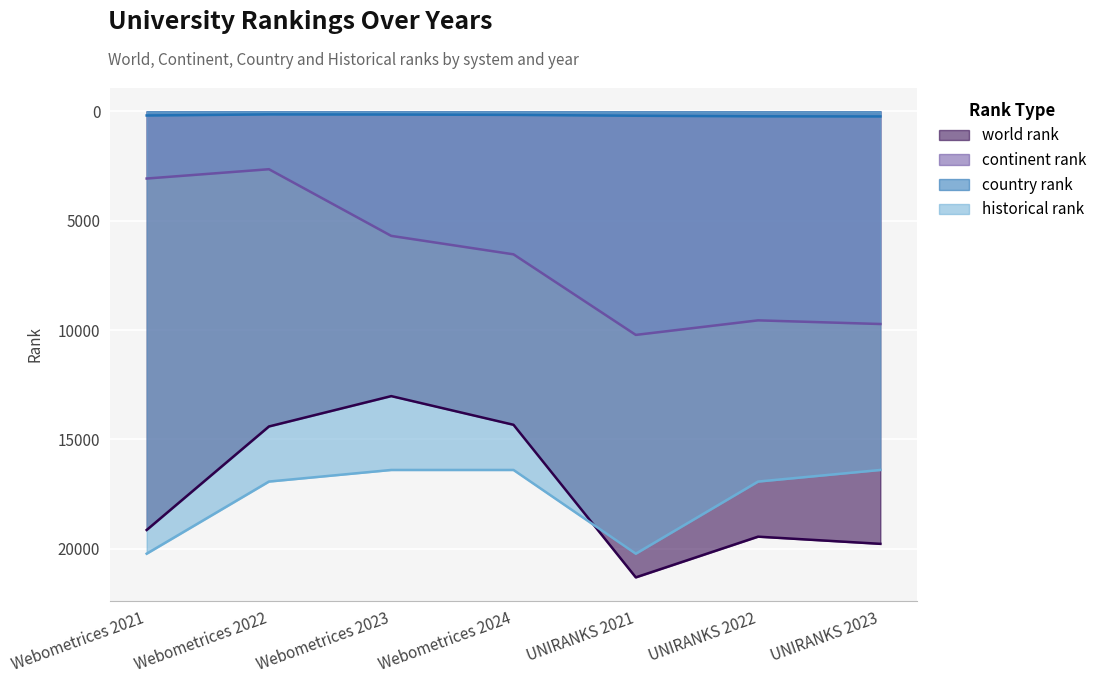

What is the difference between the second highest and second lowest values in the world rank series?

5442